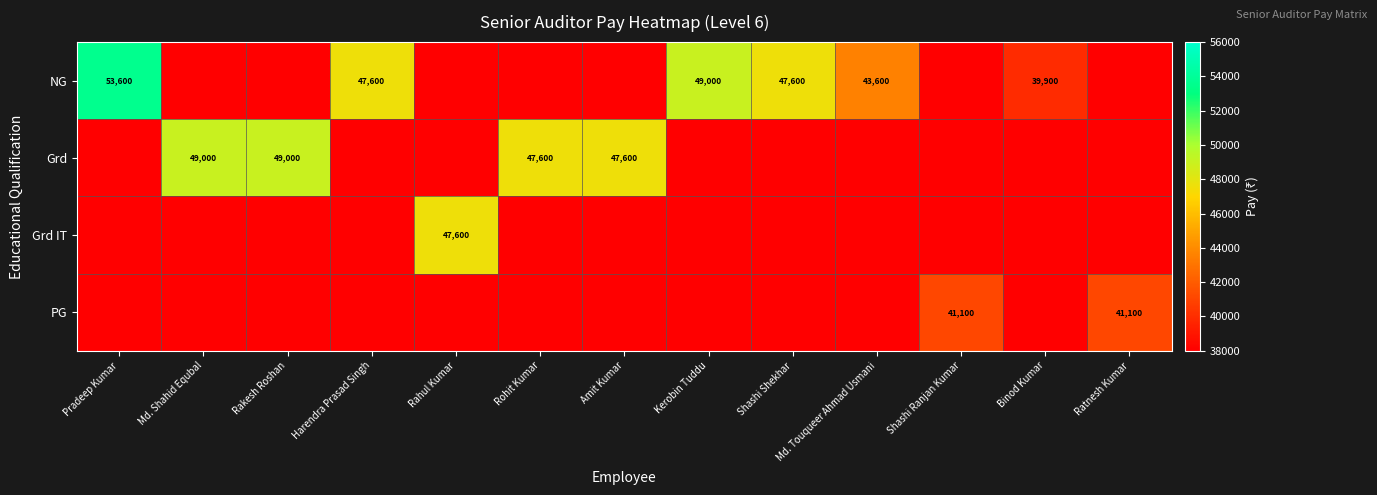

The value of PG at Kerobin Tuddu is 12704. True or false?

False